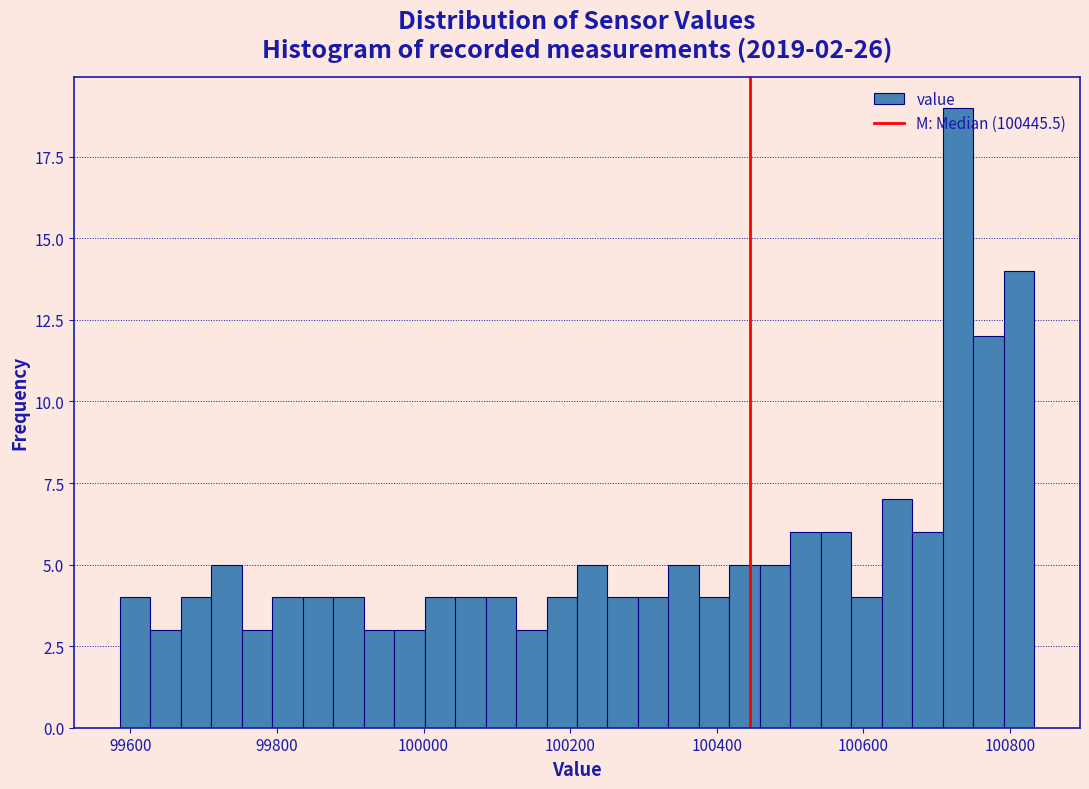

Around what value on the x-axis is the tallest bar? Give the approximate position of its centre, as read against the axis.

100720